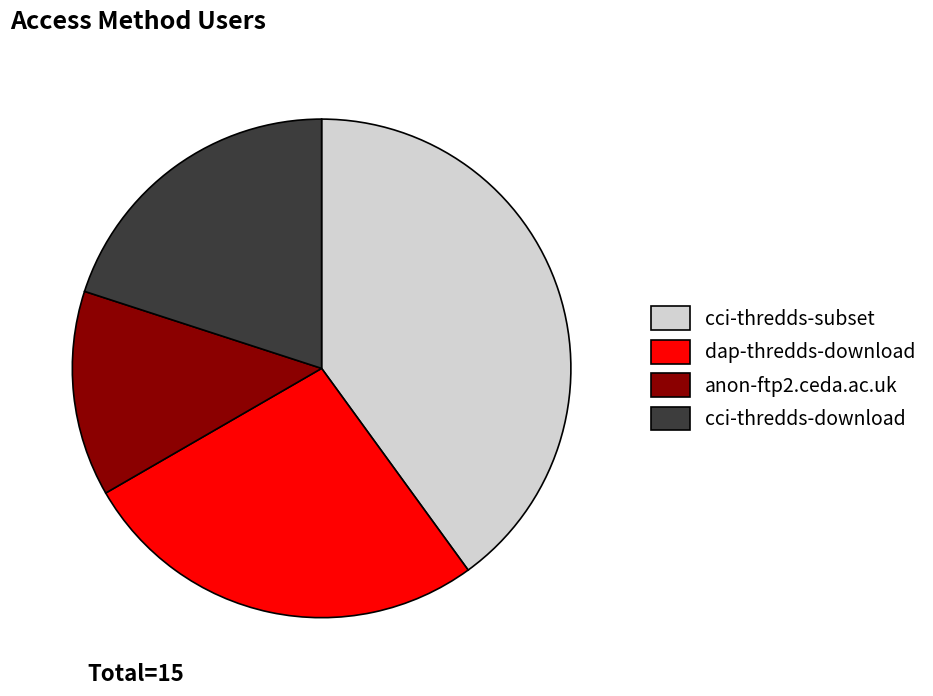

Does any single category account for the majority?

No